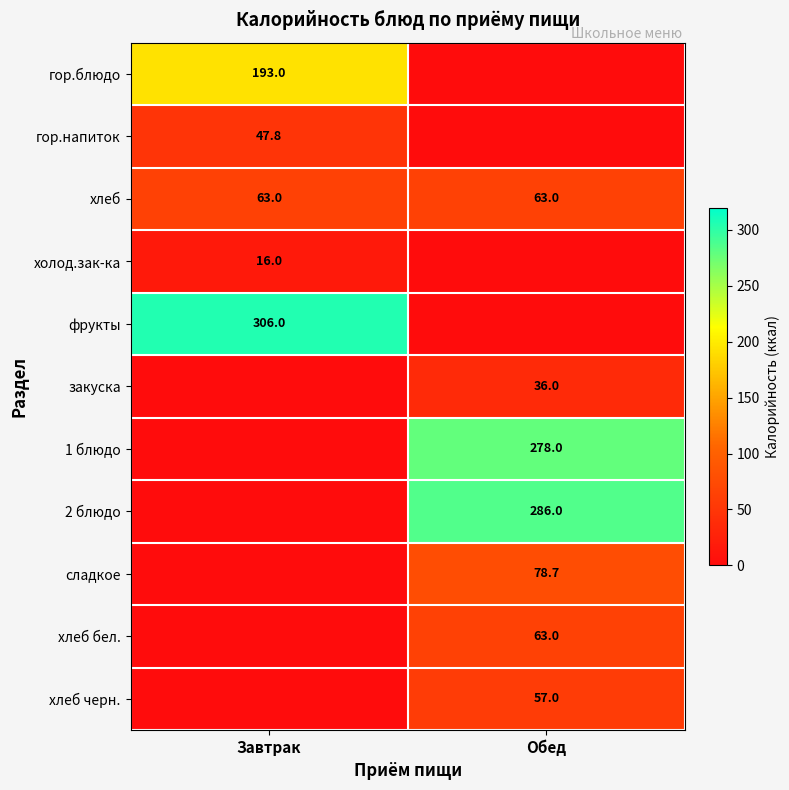

True or false: гор.блюдо has a value of 270.4 at Завтрак.

False